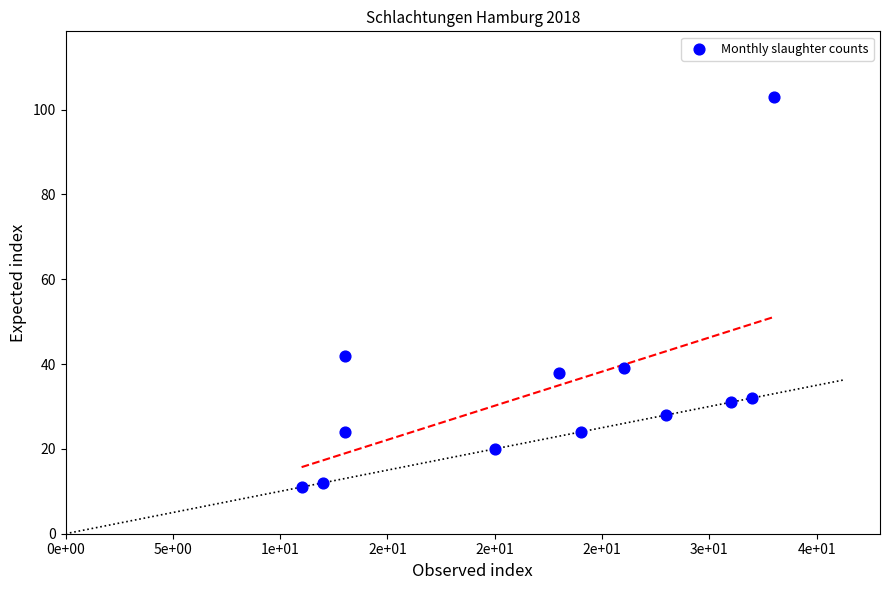

What is the average Y value?

34